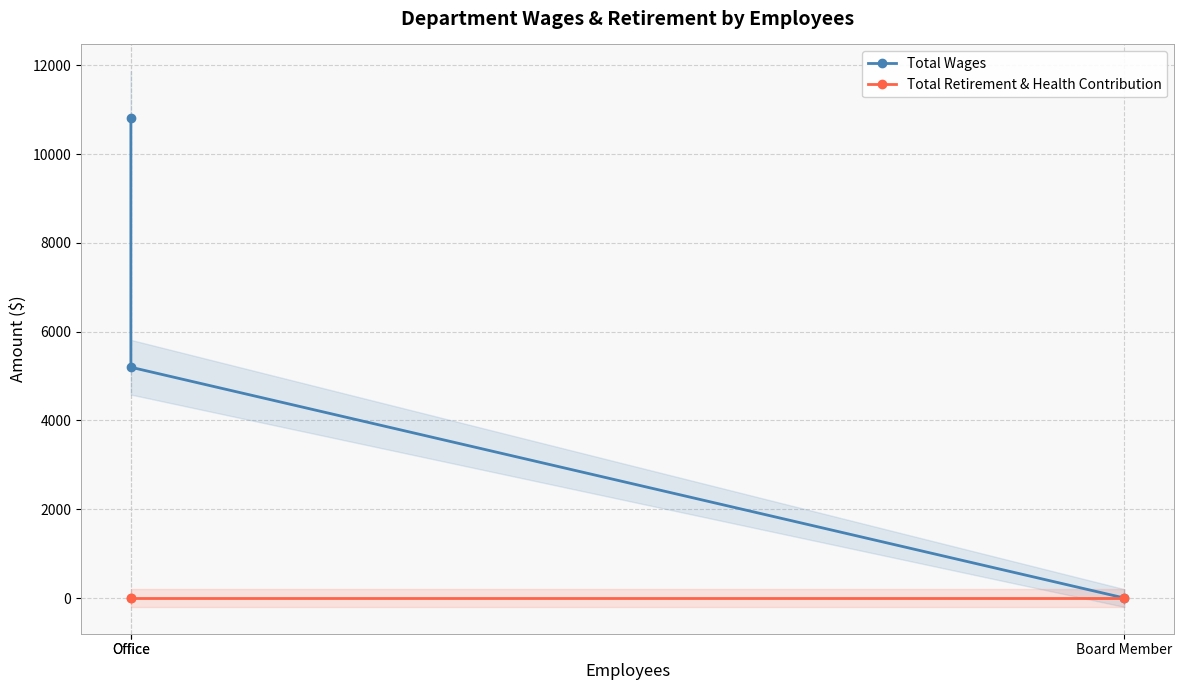

Rank the categories by Total Retirement & Health Contribution value from lowest to highest.

Office, Office, Board Member